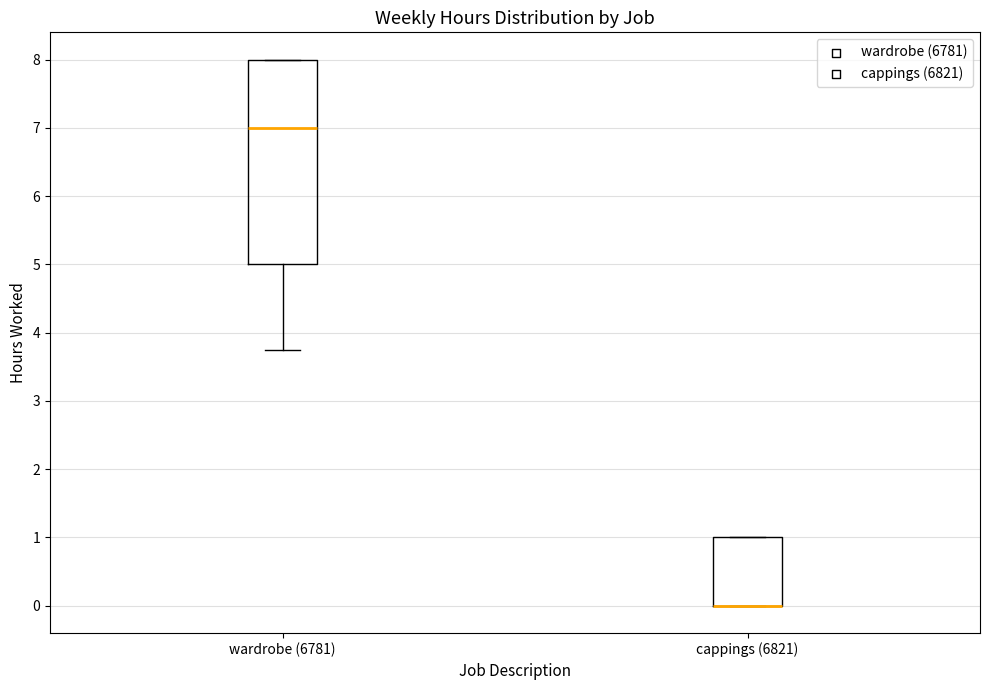

Reading left to right, read every box against the y-axis: the position of its median line, the range the box covers, and the ends of its whiskers. The values are not printed on the chart, so give them approximately, as read against the axis.

wardrobe (6781): median 7.0, box 5.0 to 8.0, whiskers 3.8 to 8.0
cappings (6821): median 0.0 (drawn on the box's lower edge), box 0.0 to 1.0, whiskers 0.0 to 1.0